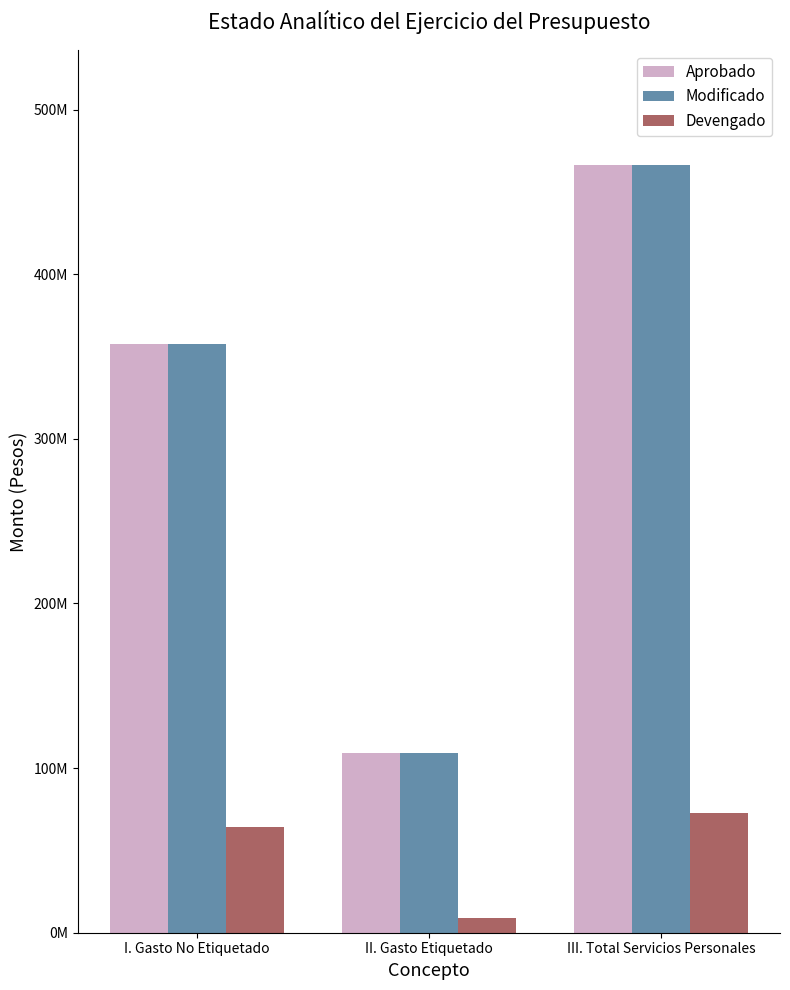

What are all the series names shown in the legend?

Aprobado, Modificado, Devengado